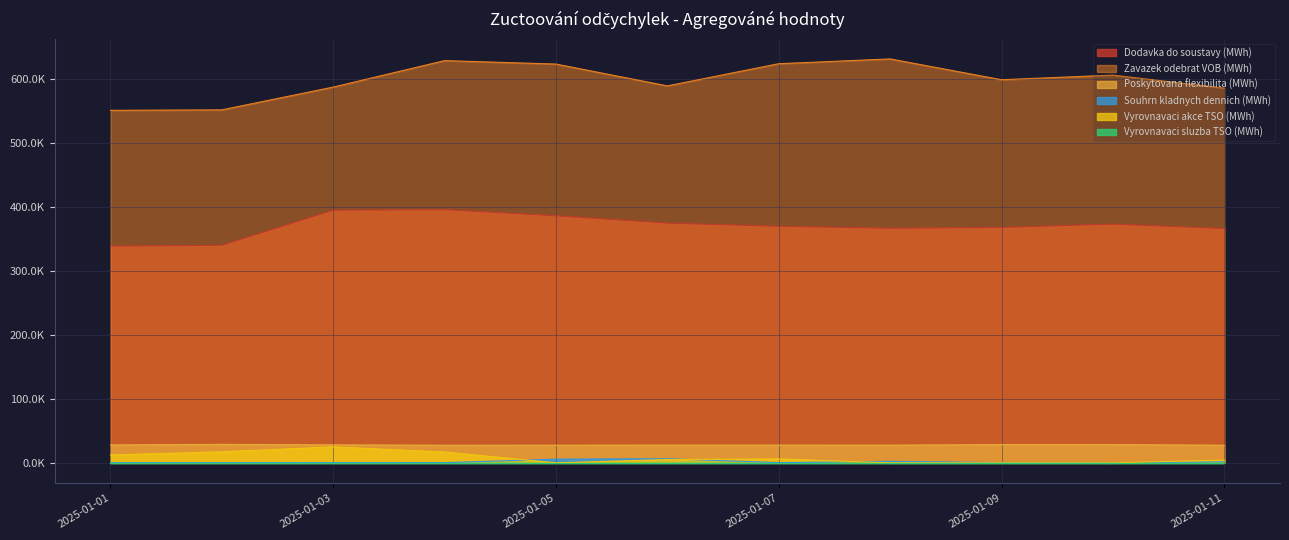

Where is the first local maximum for Souhrn kladnych dennich (MWh)?

2025-01-06